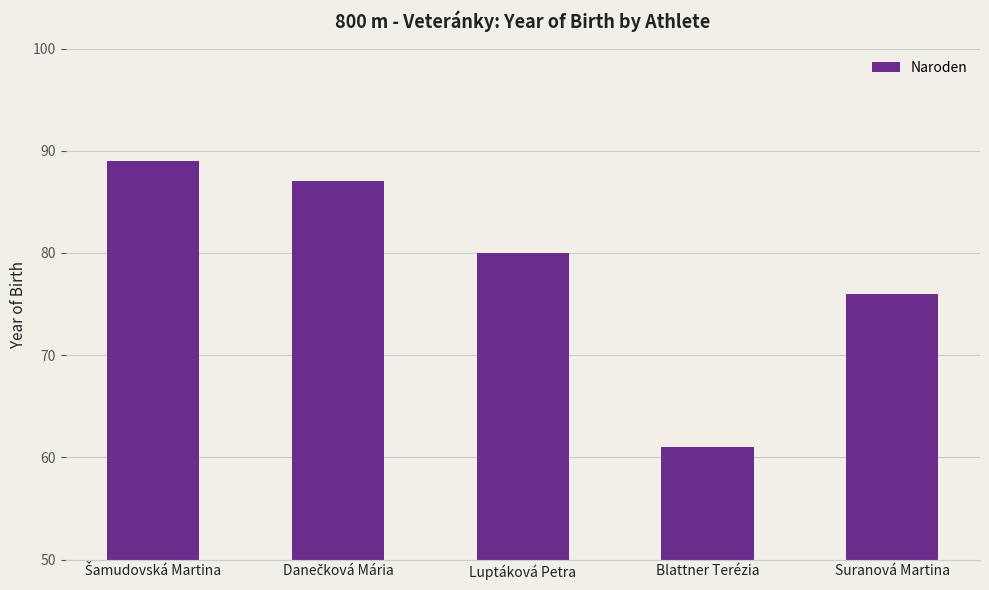

Does the chart contain stacked bars?

No